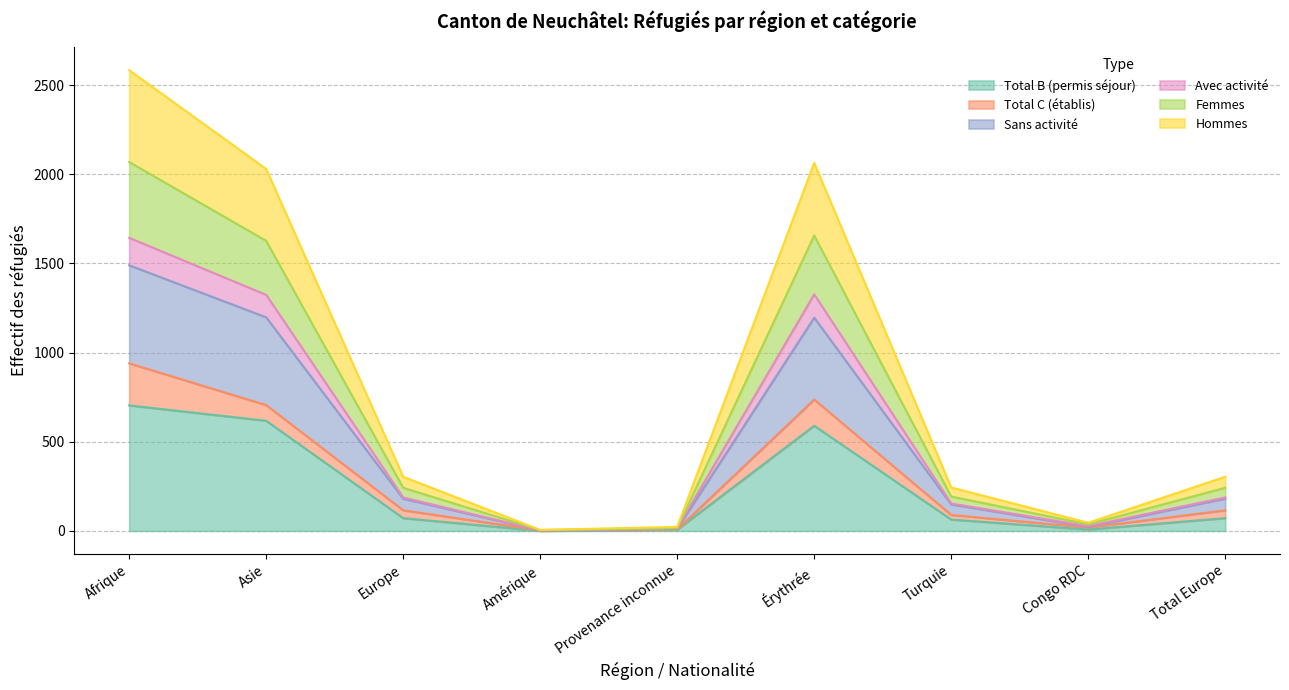

Between Amérique and Turquie, which series saw the biggest shift?

Hommes